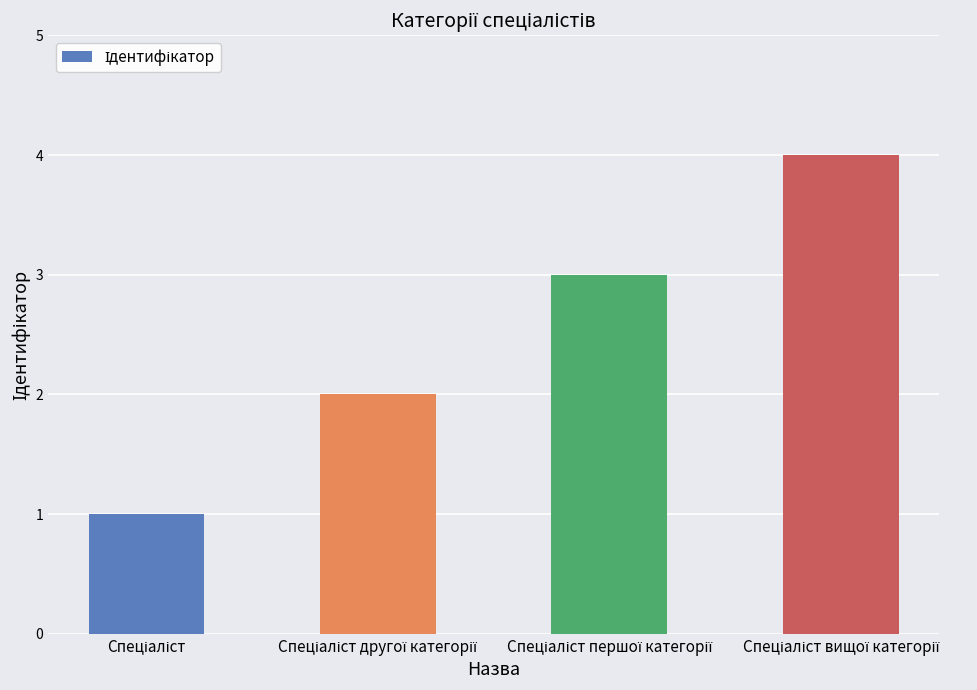

What is the greatest value displayed?

4